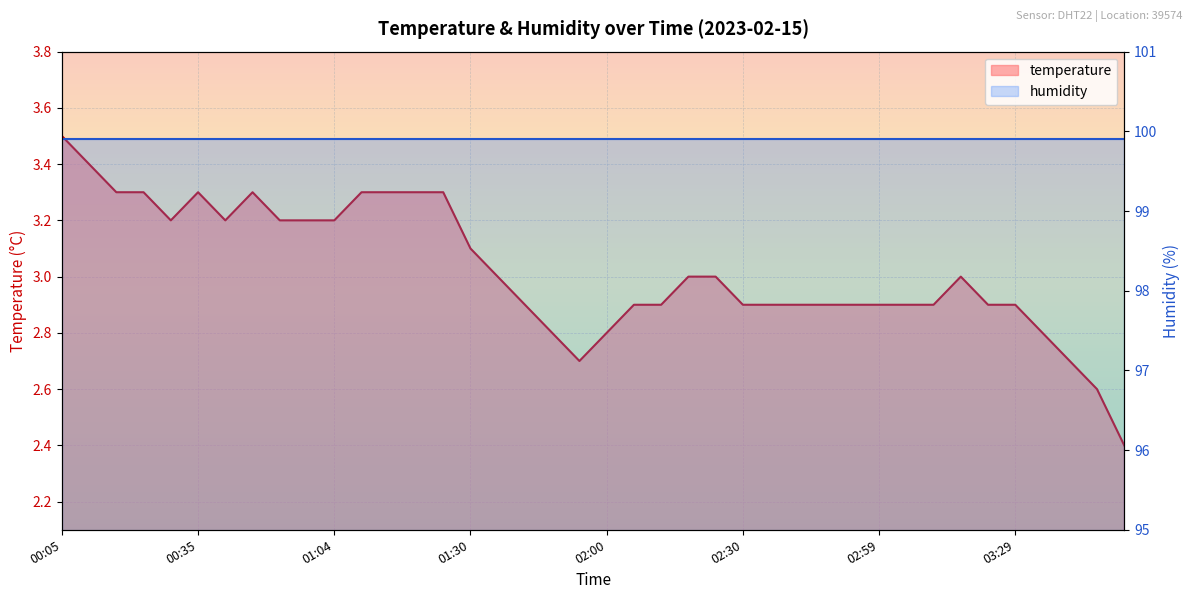

What is the label of the 1st point from the left?

00:05